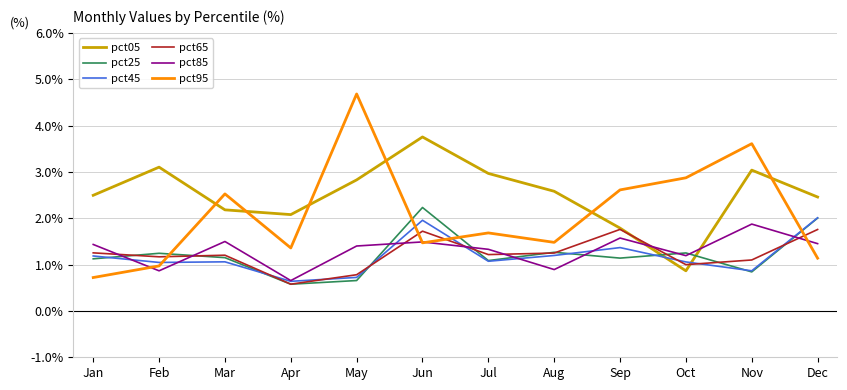

Which category has the highest value across all series?

May